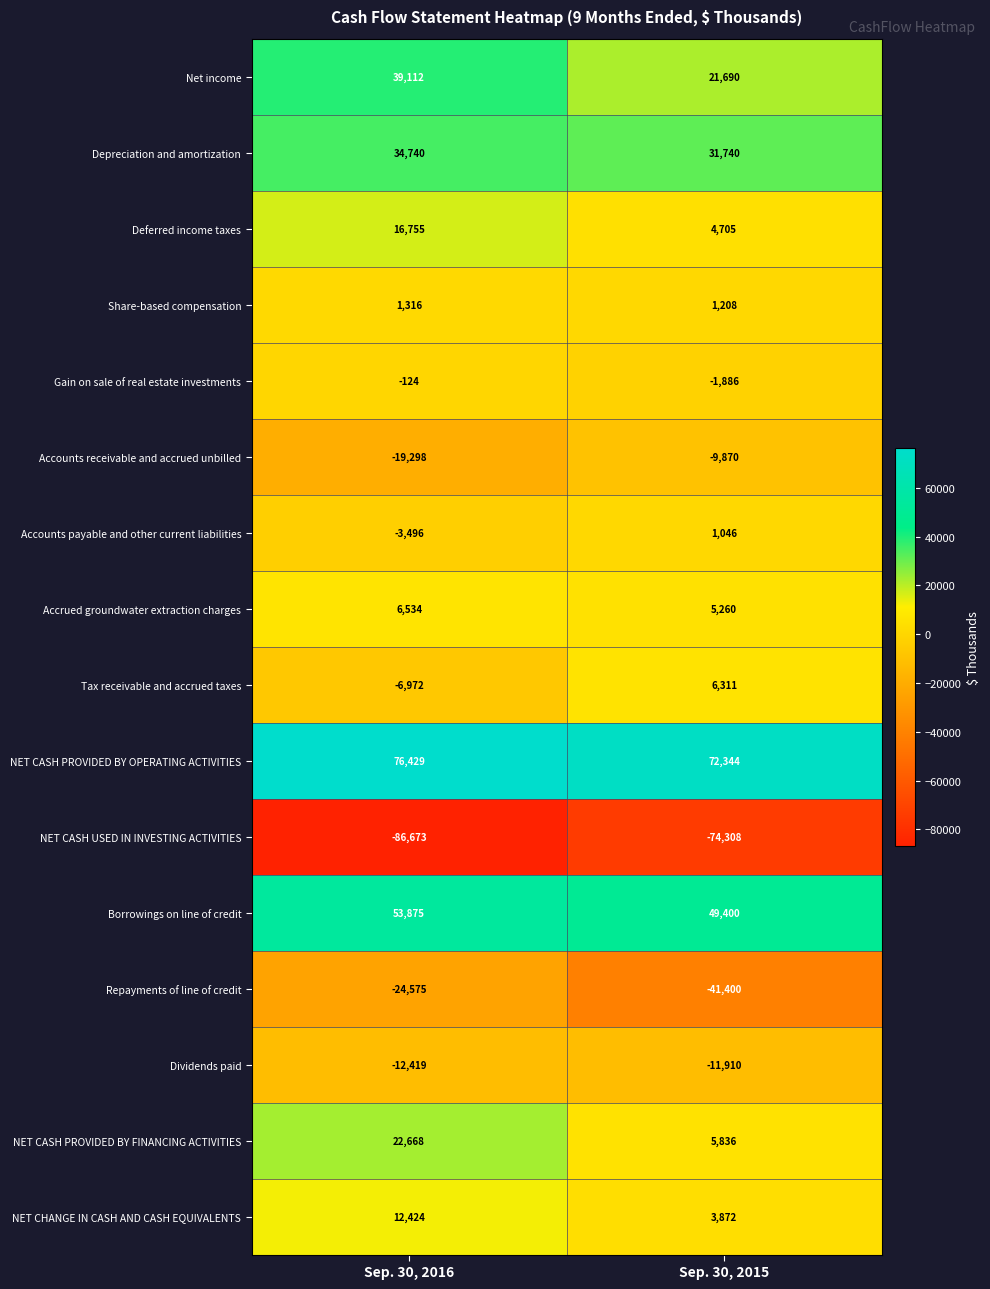

Which series has the largest total across all categories?

NET CASH PROVIDED BY OPERATING ACTIVITIES